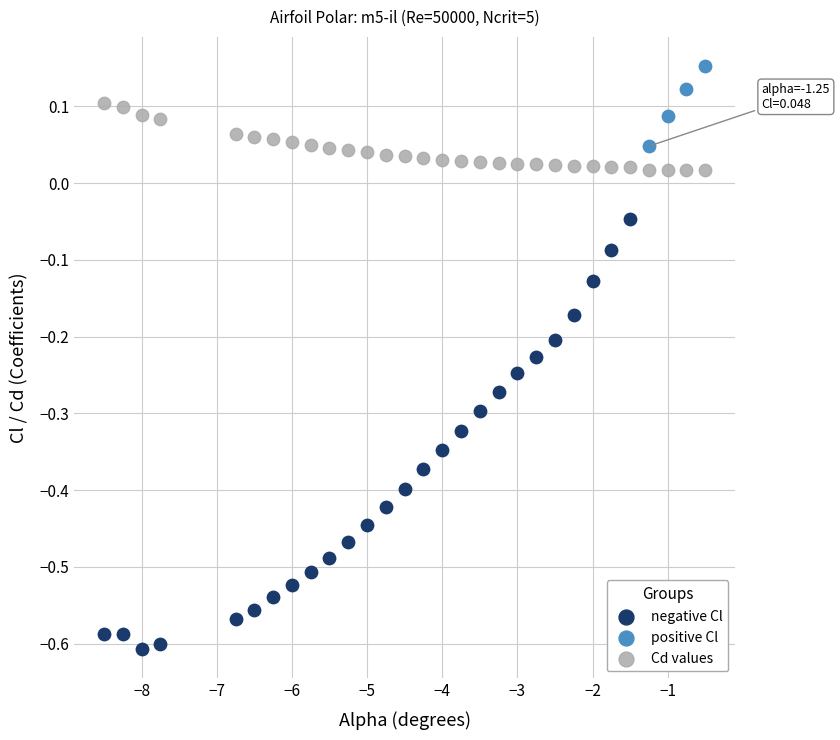

Which series contains the highest Y value?

positive Cl